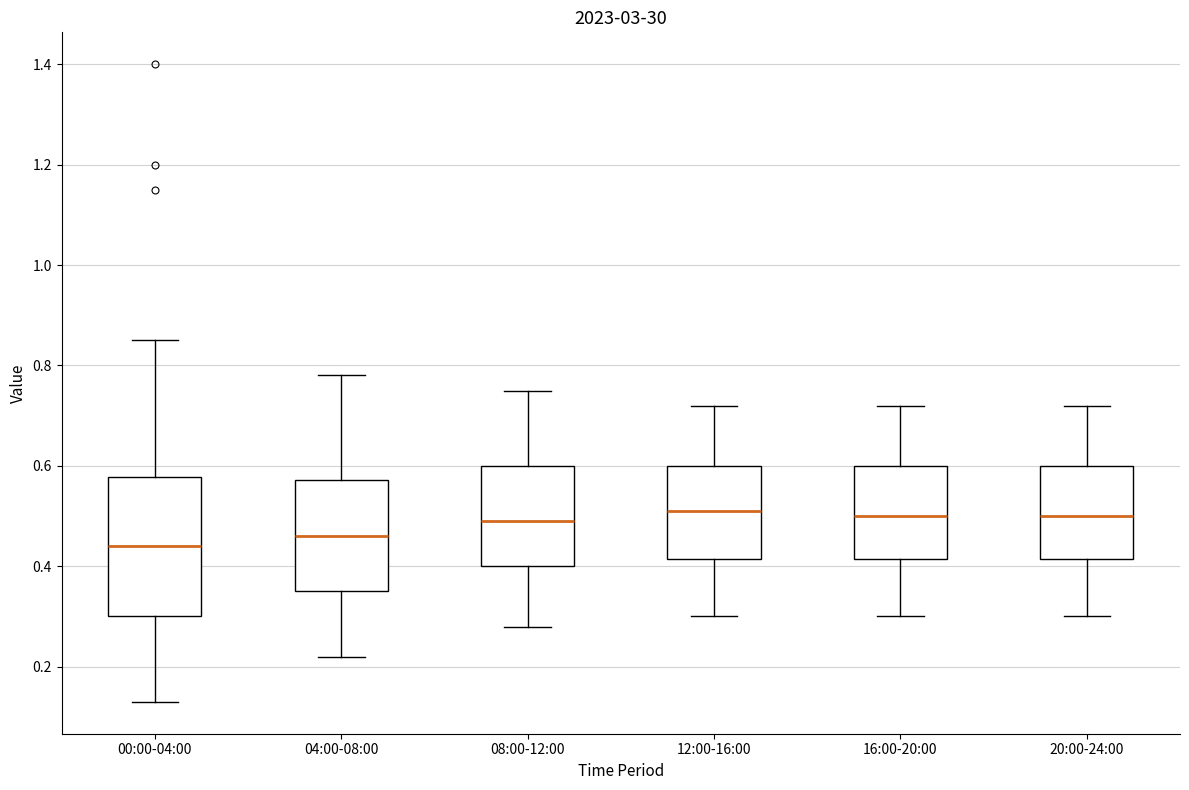

Which box is the tallest, from its lower edge to its upper edge?

00:00-04:00